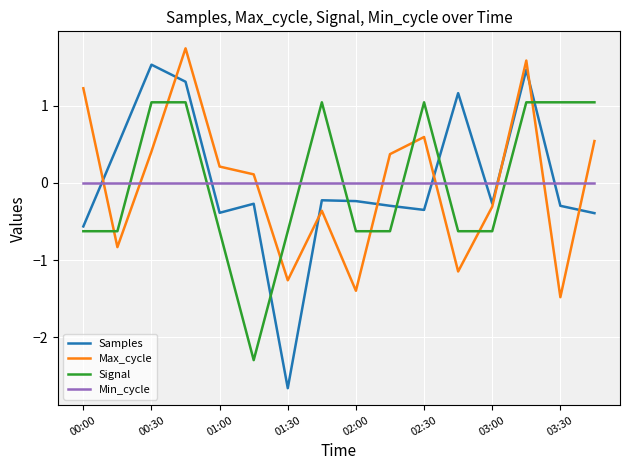

Is this an area chart (filled region under the line)?

No